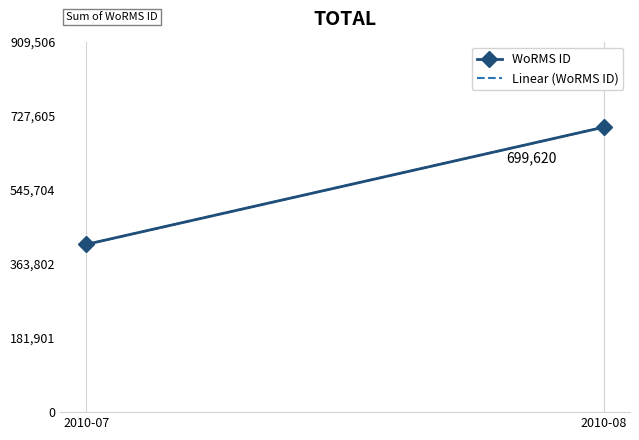

The value of Linear (WoRMS ID) at 2010-07 is 588872.8. True or false?

False